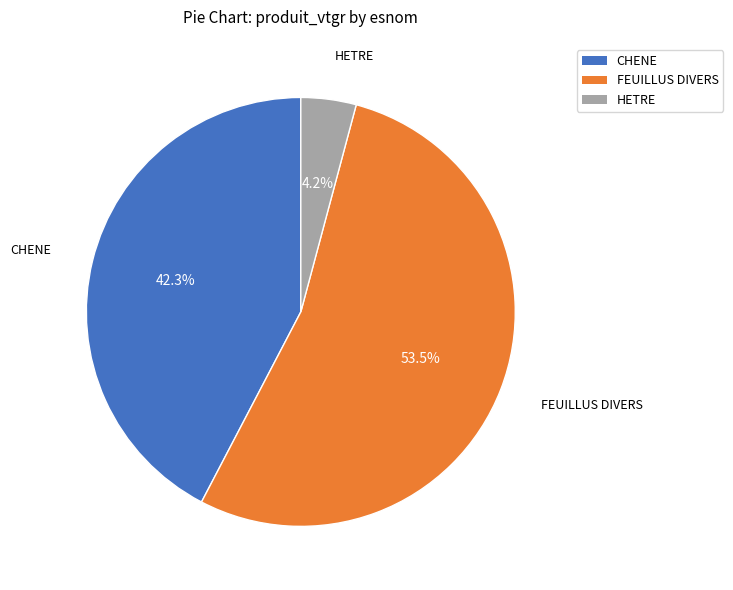

Does CHENE represent more than half of the total?

No